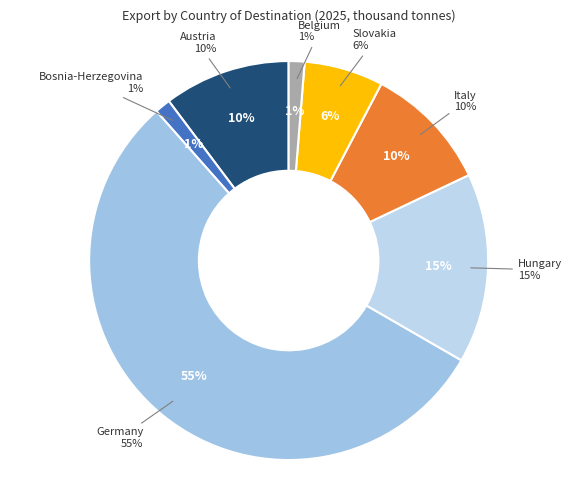

To the nearest percent, what portion does Hungary represent?

15%